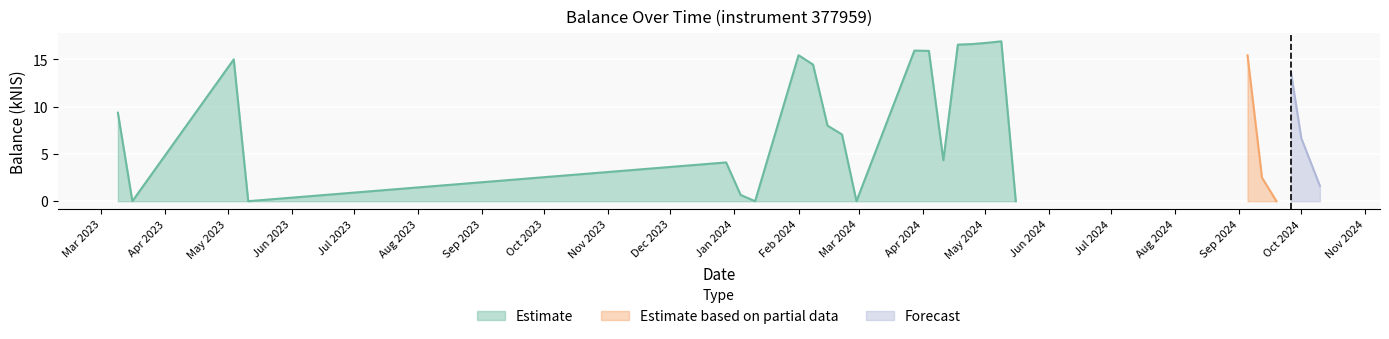

What is the difference between the maximum and second lowest values?

16.9